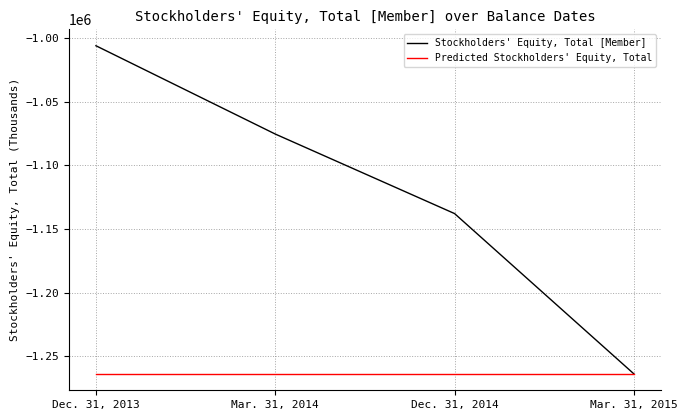

Which series changed the most between Mar. 31, 2014 and Mar. 31, 2015?

Stockholders' Equity, Total [Member]